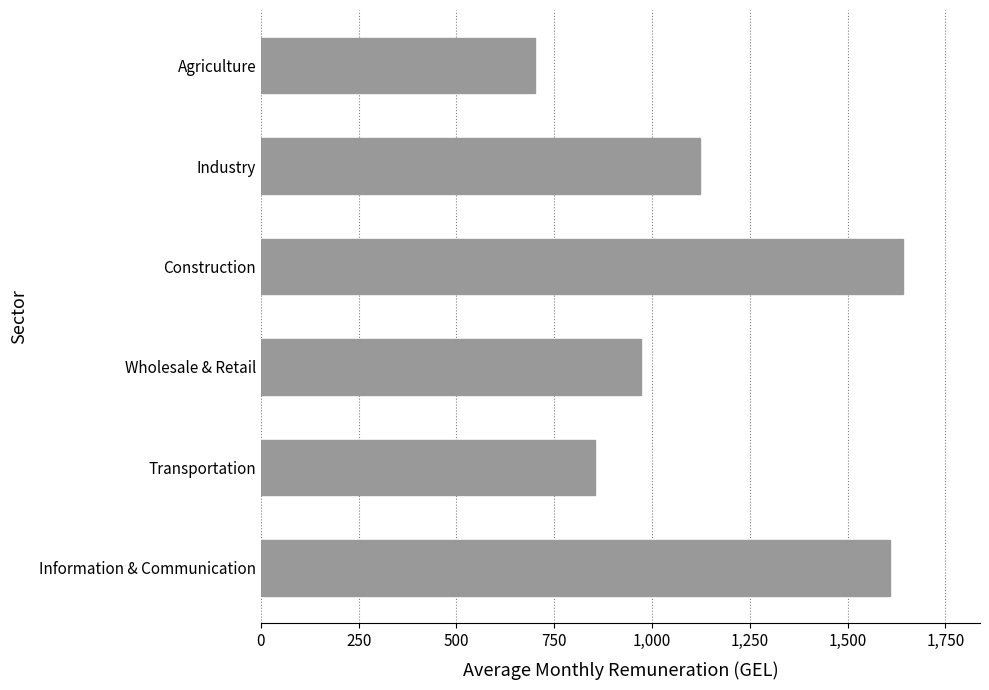

Rank the categories by value from lowest to highest.

Agriculture, Transportation, Wholesale & Retail, Industry, Information & Communication, Construction